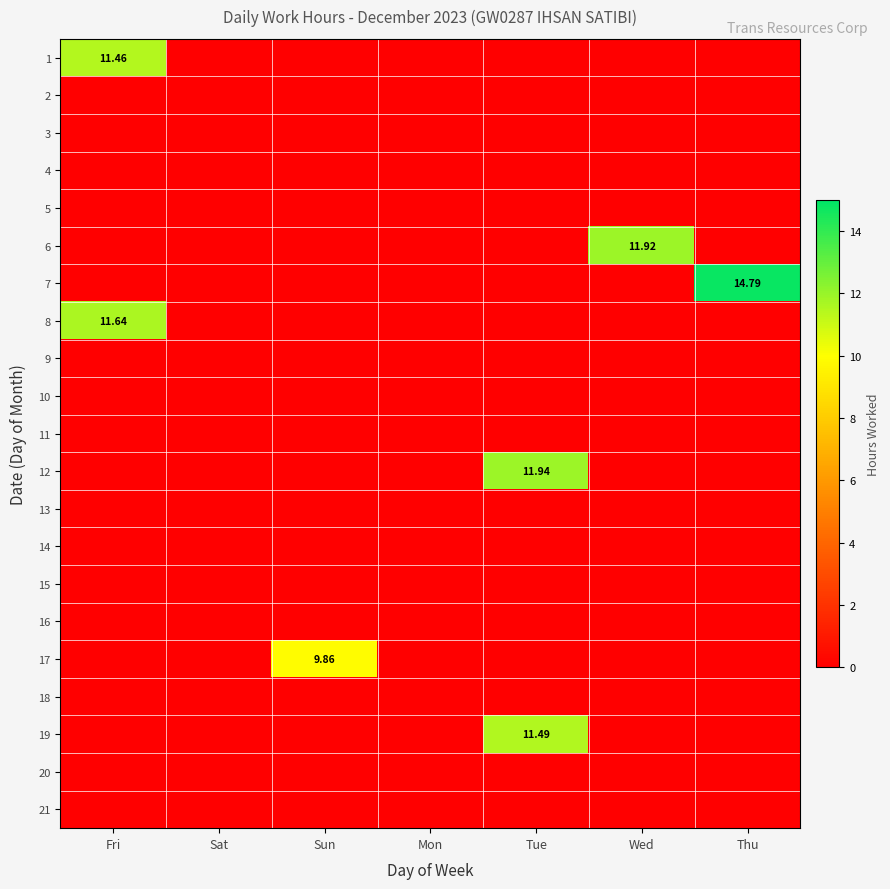

At how many categories does at least one series exceed 8?

5